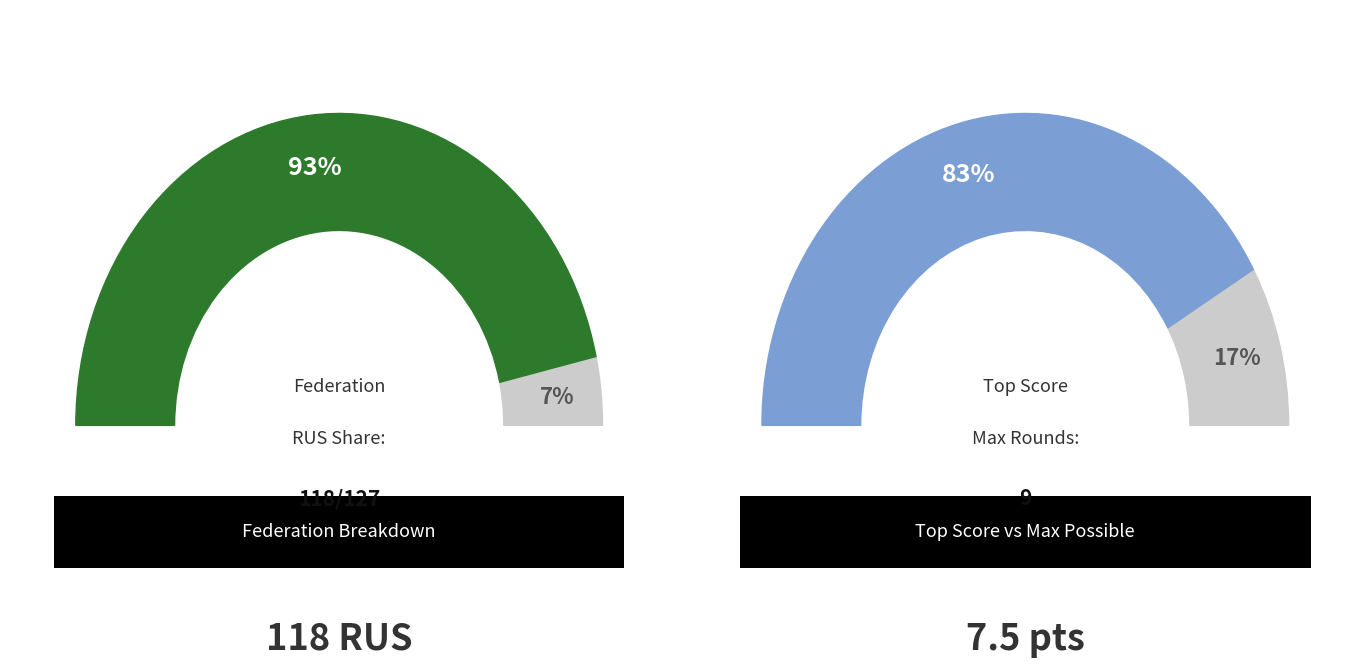

What is the largest slice in the pie chart?

RUS